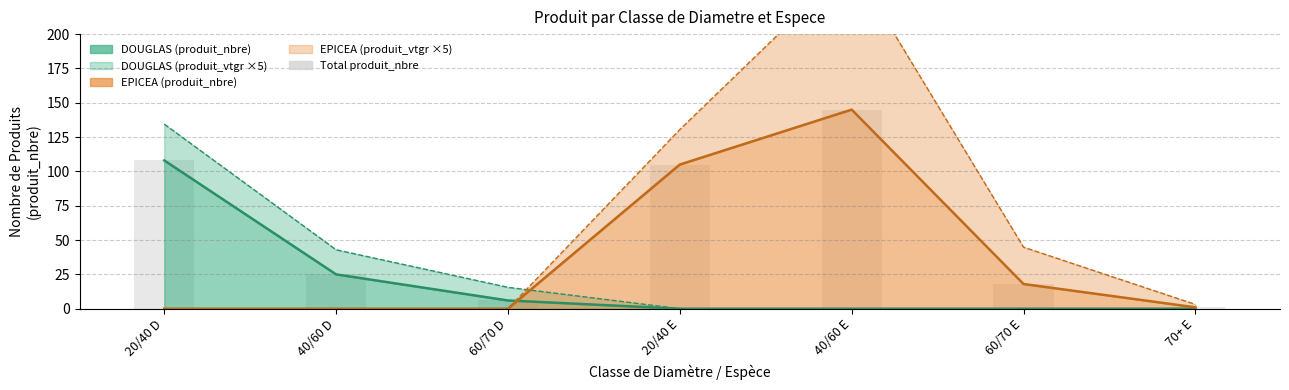

List the labels in order of value, smallest first.

70+ E, 60/70 D, 60/70 E, 40/60 D, 20/40 E, 20/40 D, 40/60 E